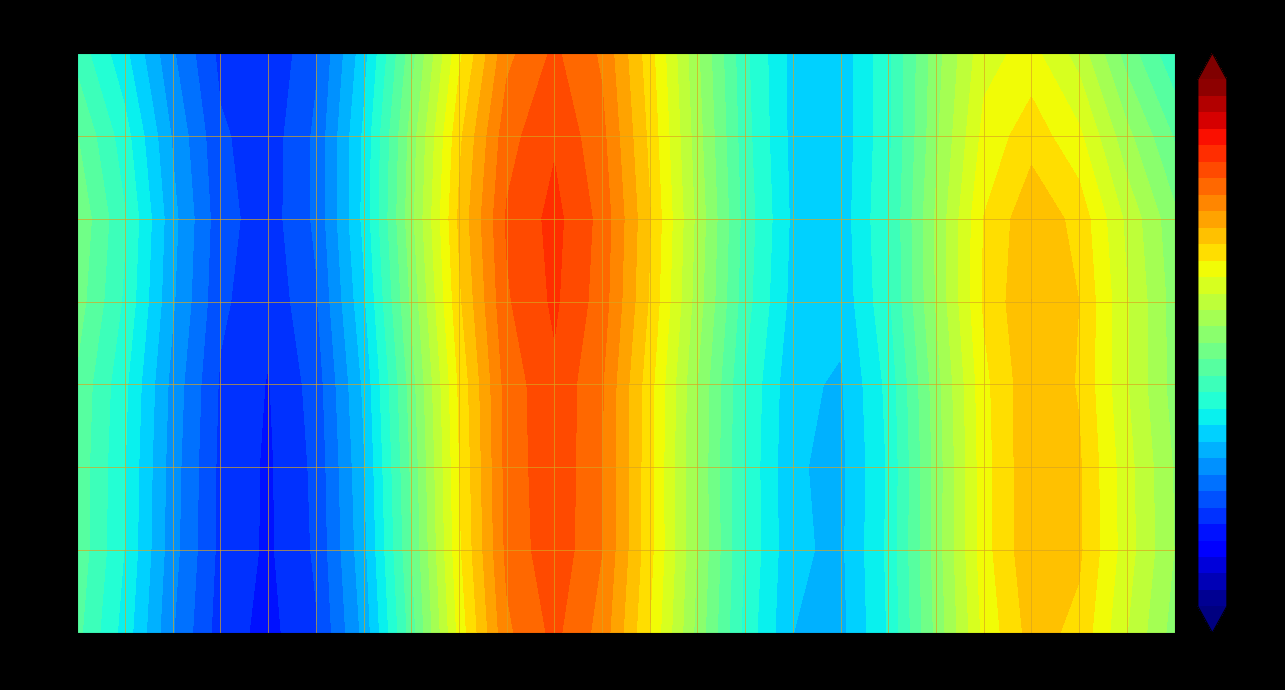

List the labels in order of BG41 value, smallest first.

4, 3, 5, 16, 2, 15, 6, 17, 14, 23, 1, 7, 13, 18, 22, 0, 12, 21, 8, 19, 11, 20, 9, 10